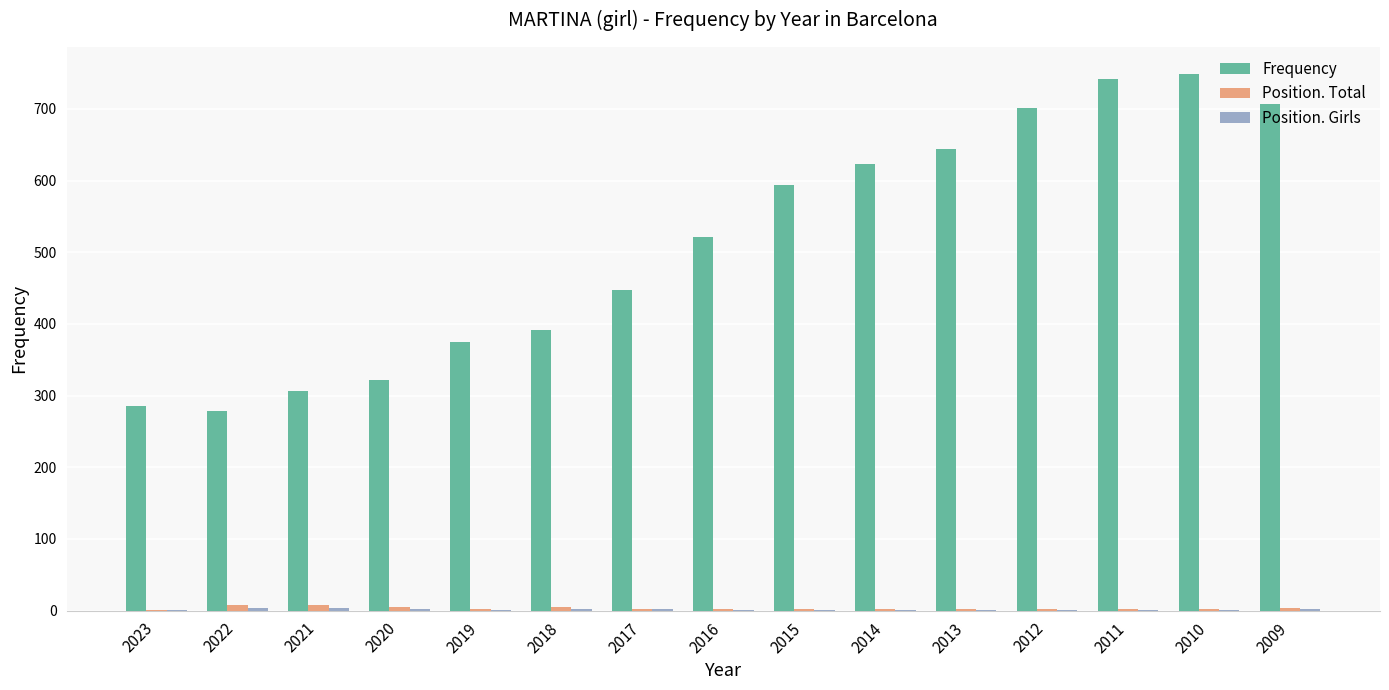

At which label is Frequency closest to 513?

2016